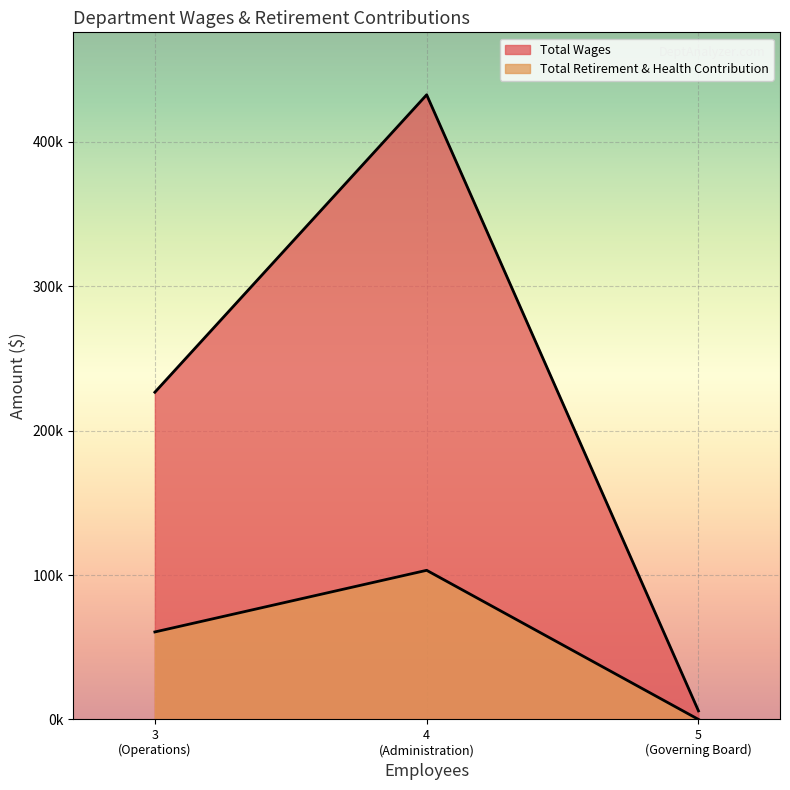

How many lines are shown in the chart?

2